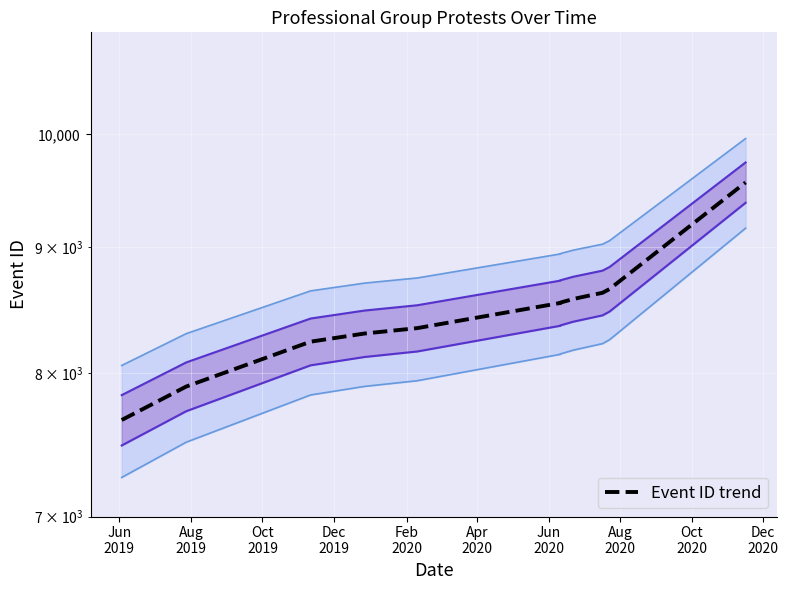

True or false: the data has more than 1 interior local peaks.

False